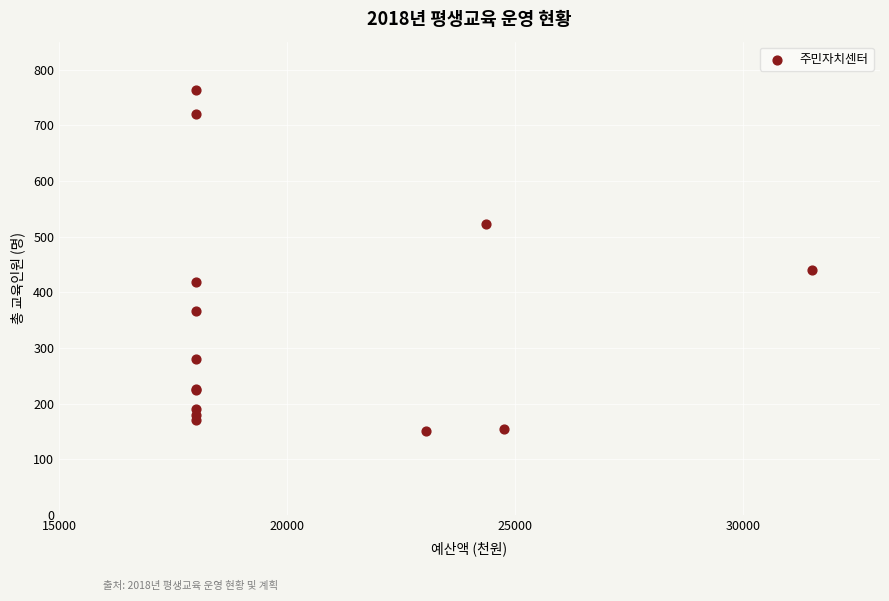

What Y value in the scatter plot is closest to 457?

440